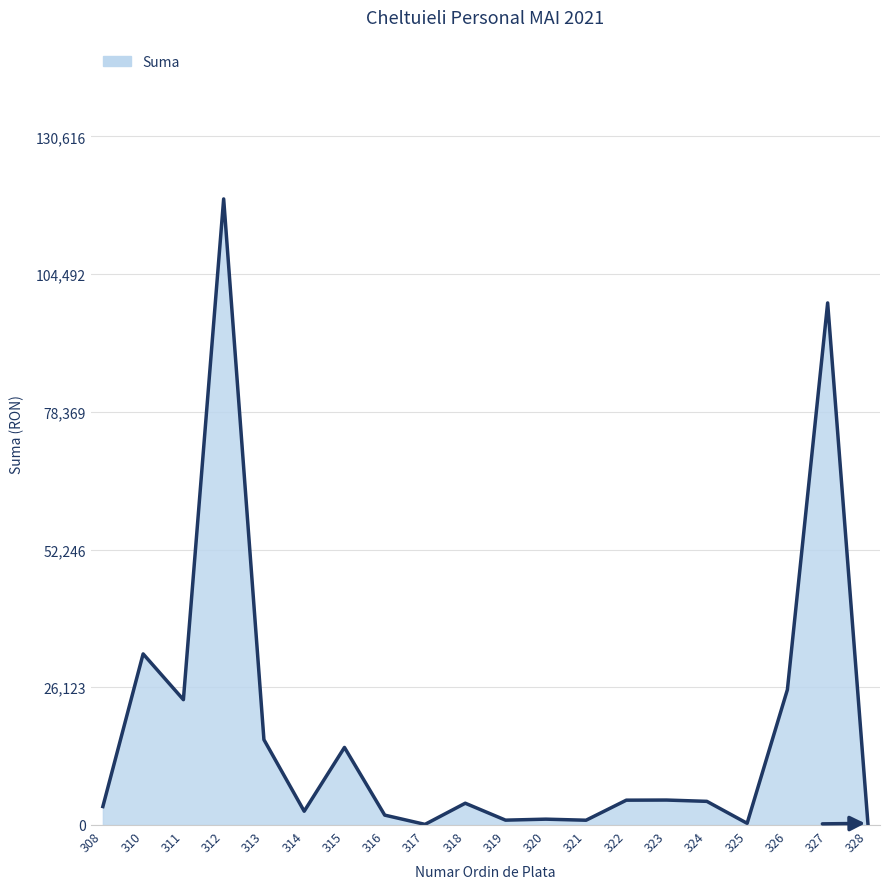

What is the difference between the values at 325 and 317?

203